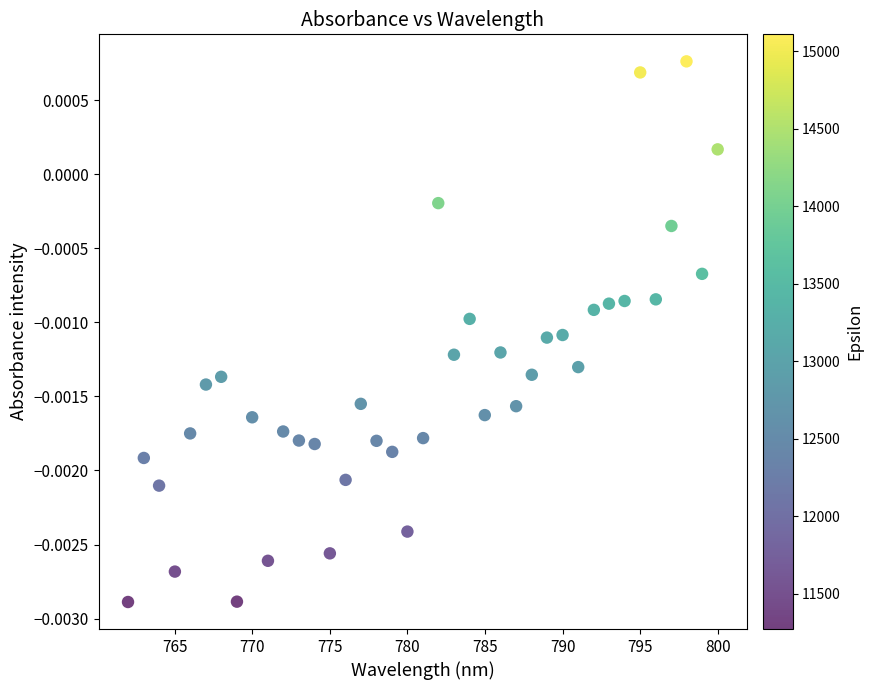

What is the range of X values (max minus min)?

38.0